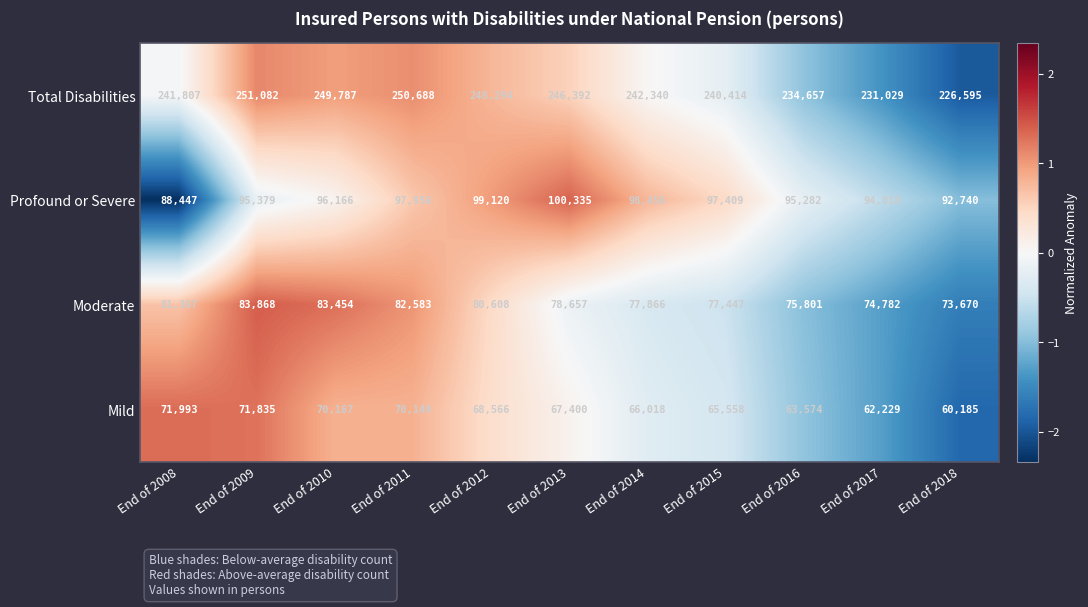

List the labels in order of Profound or Severe value, smallest first.

End of 2008, End of 2018, End of 2017, End of 2016, End of 2009, End of 2010, End of 2015, End of 2011, End of 2014, End of 2012, End of 2013